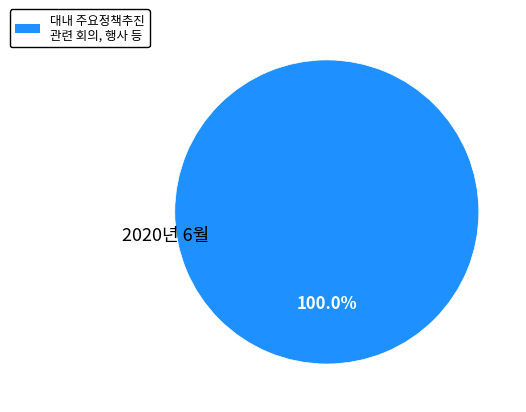

Is 대내 주요정책추진 관련 회의, 행사 등 the majority of the pie?

Yes